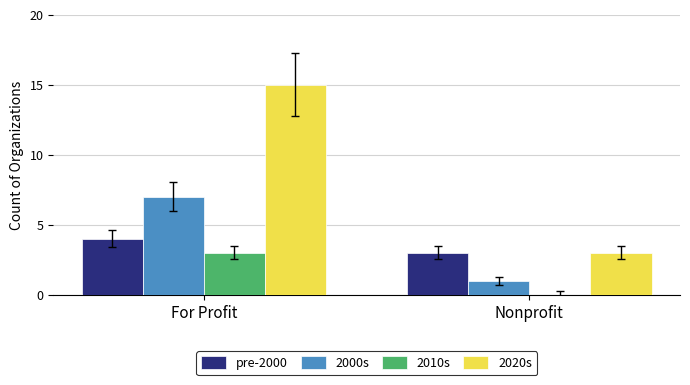

What is the sum of all 2010s values?

3